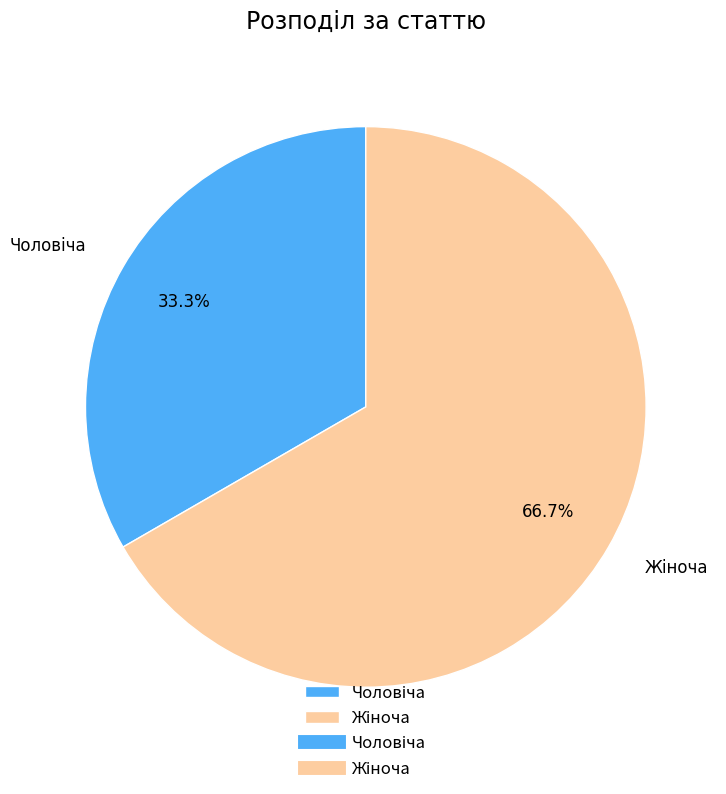

Is there any slice that represents more than half of the pie?

Yes